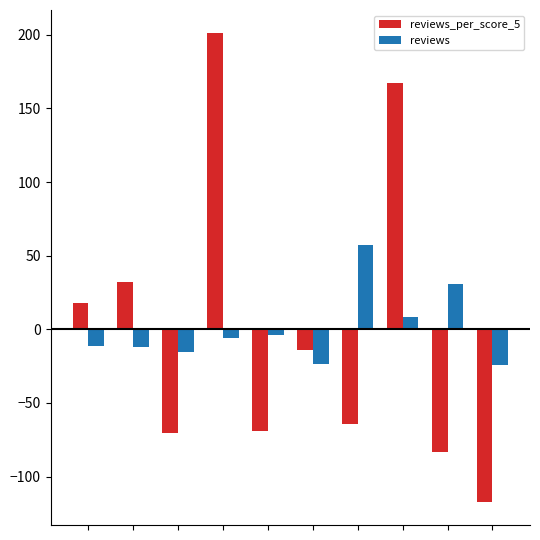

Rank the series by their maximum value, from lowest to highest.

reviews, reviews_per_score_5